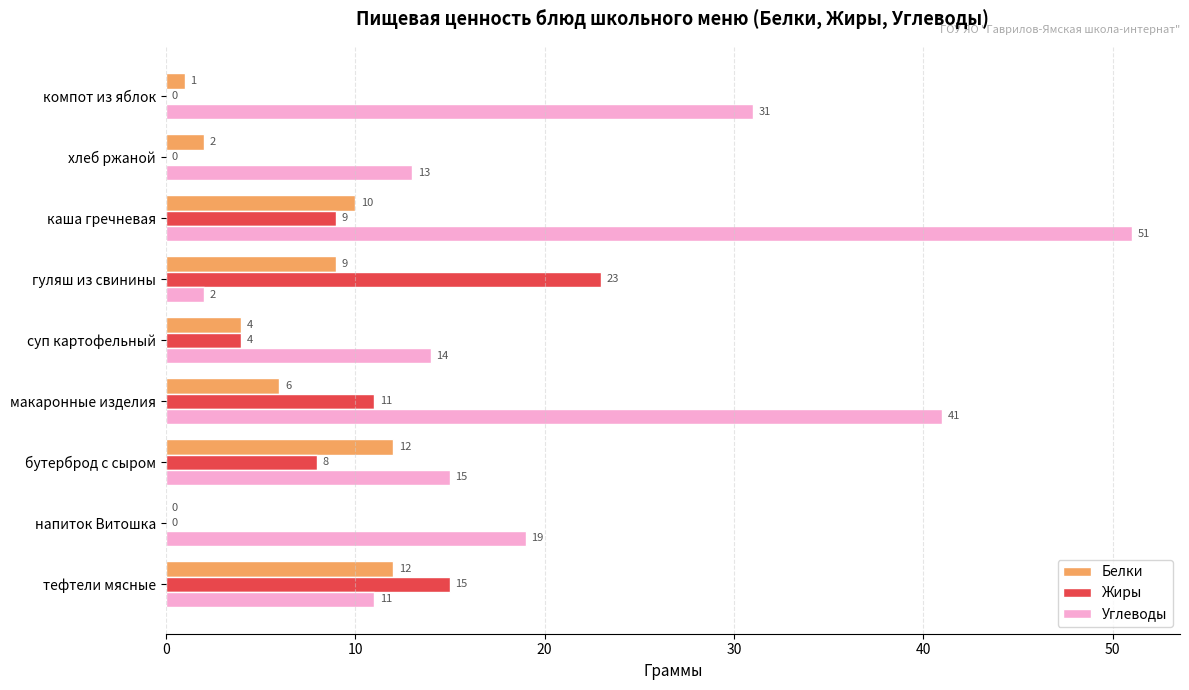

Which series has the largest total across all categories?

Углеводы